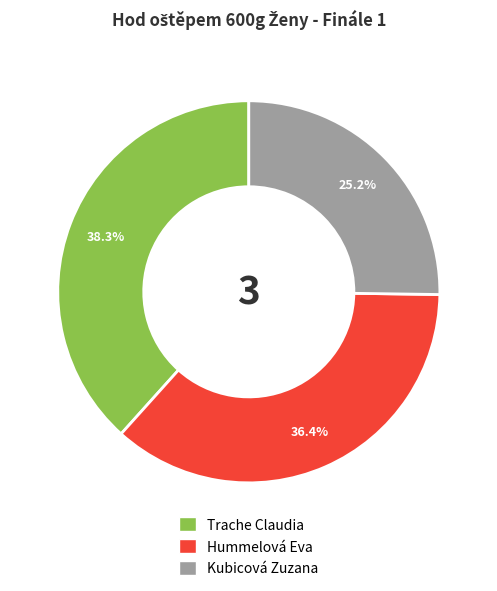

What percentage is the Kubicová Zuzana slice, to the nearest percent?

25%